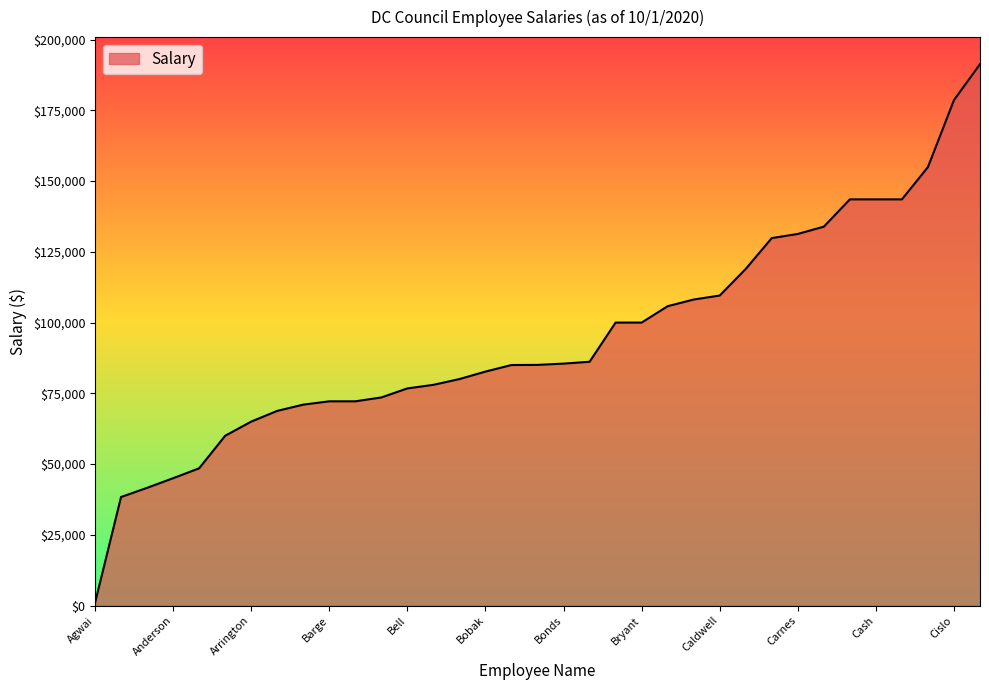

How many lines are shown in the chart?

1